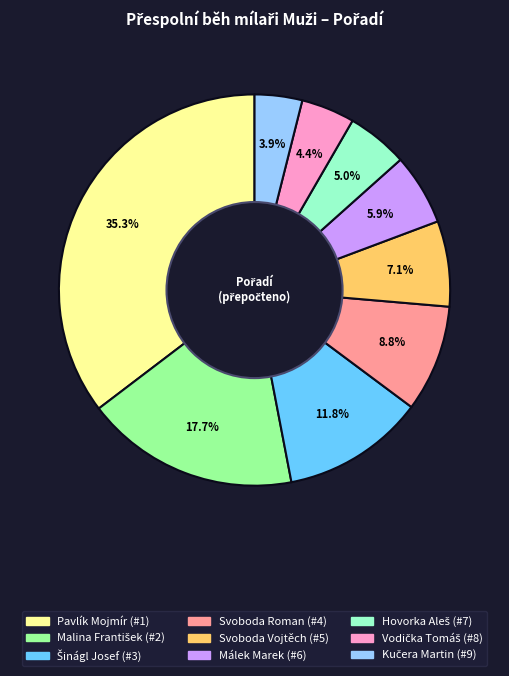

Which slice is the largest?

Pavlík Mojmír